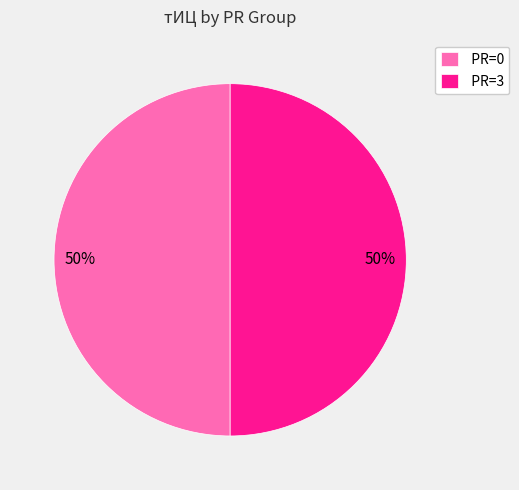

To the nearest percent, what is the difference between the largest and smallest slice percentages?

0%